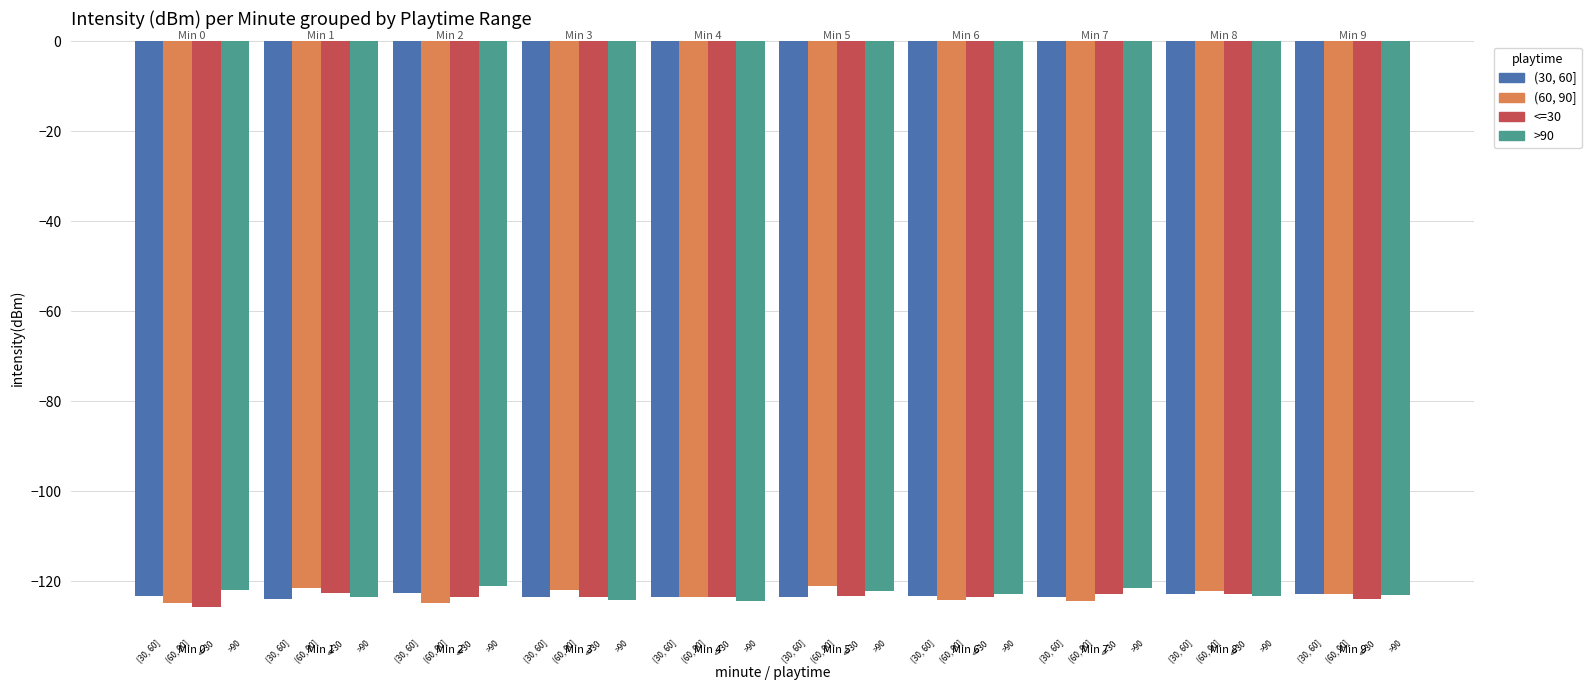

Rank the series at Min 5 from highest to lowest value.

(60, 90], >90, <=30, (30, 60]